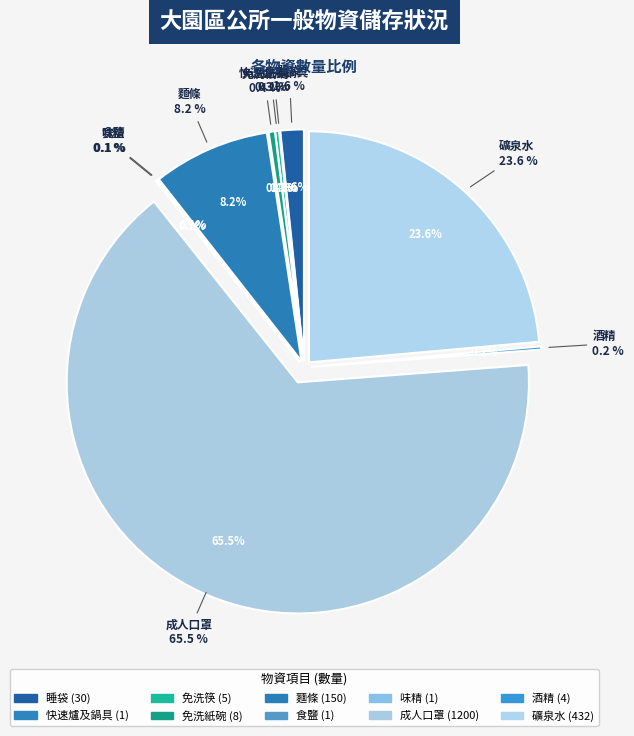

Count the number of slices in the pie.

10